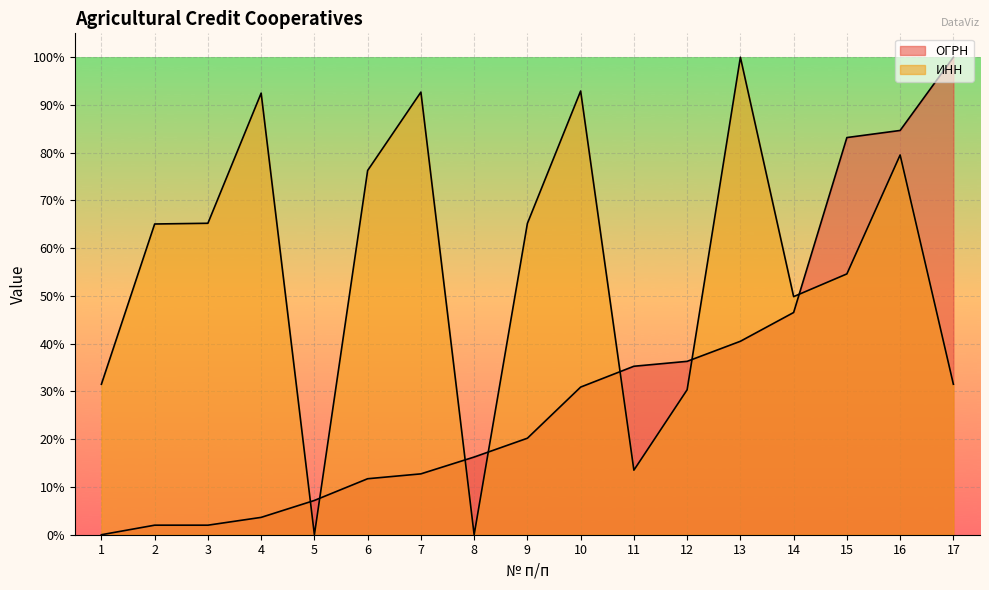

What is the total value across all series at 10?

123.8